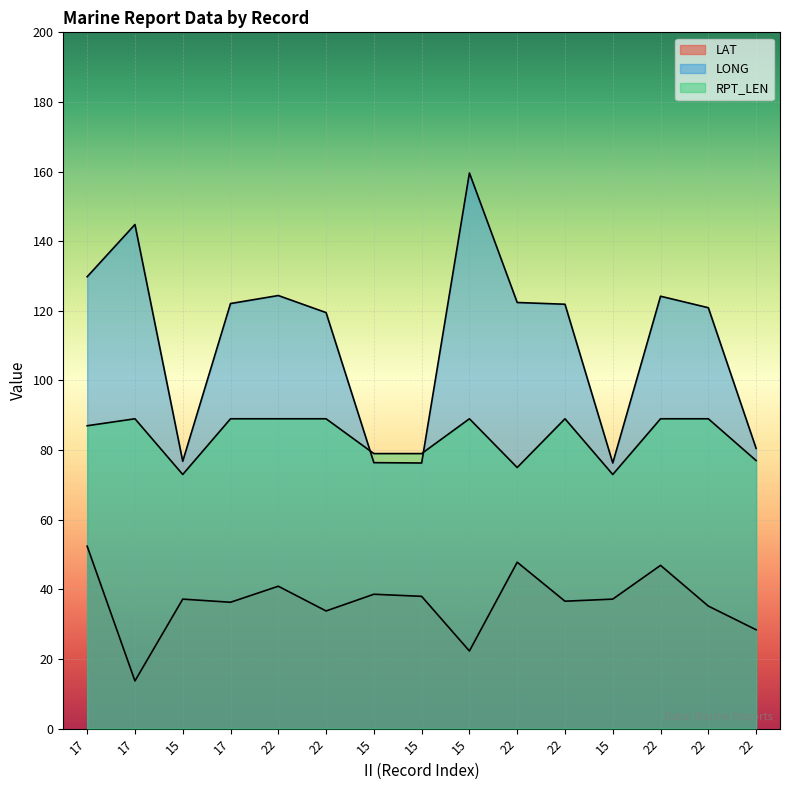

What is the sum of all LONG values?

1675.9